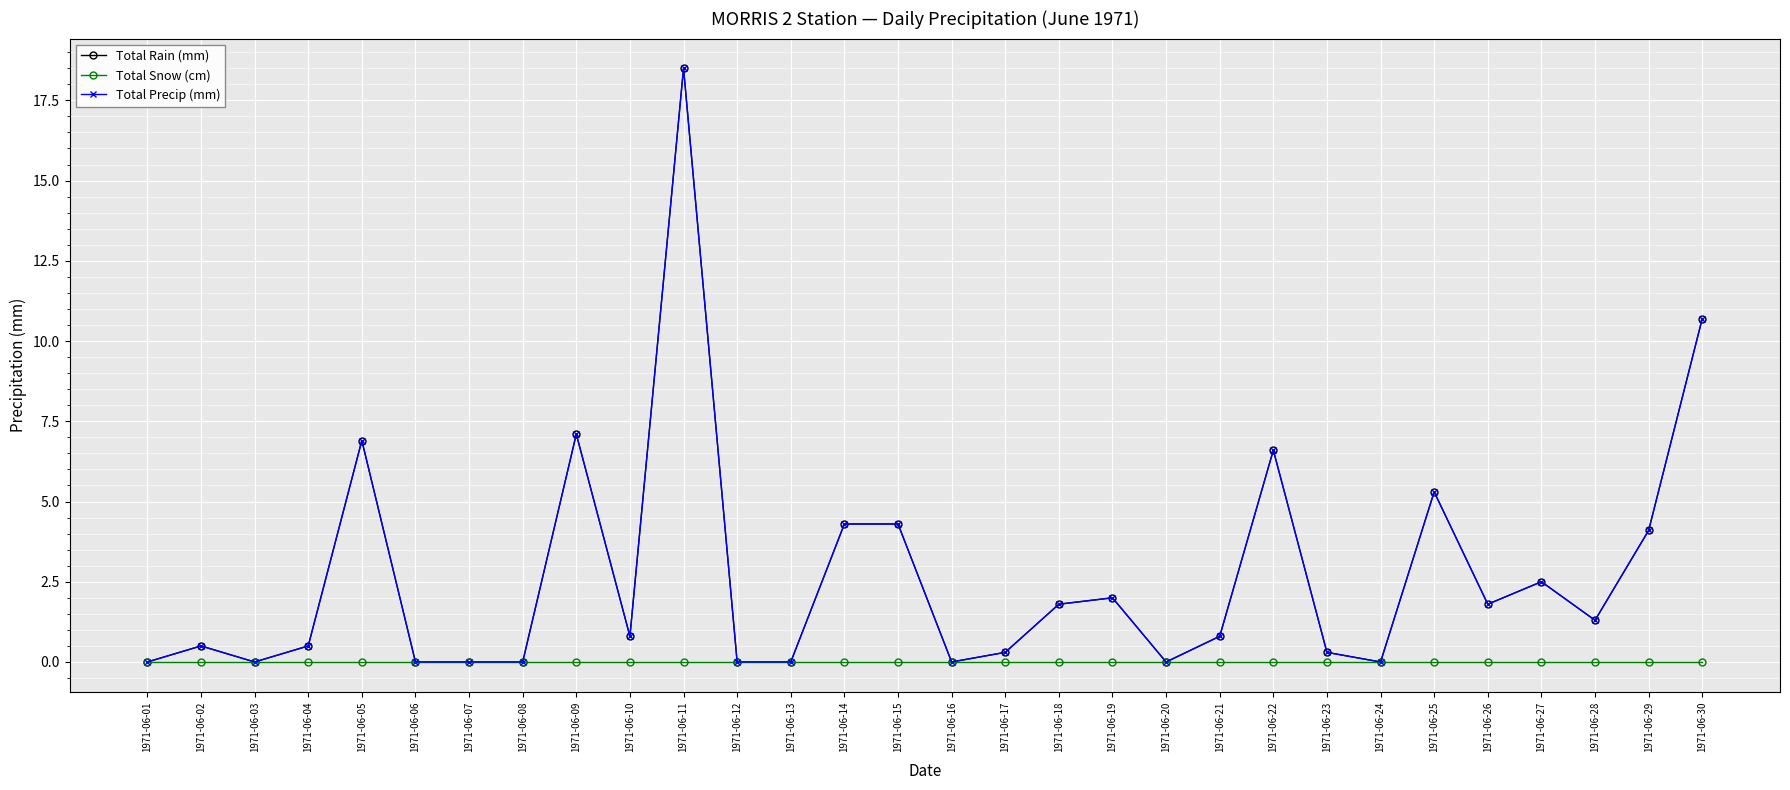

Between 1971-06-07 and 1971-06-18, which series saw the biggest shift?

Total Rain (mm)